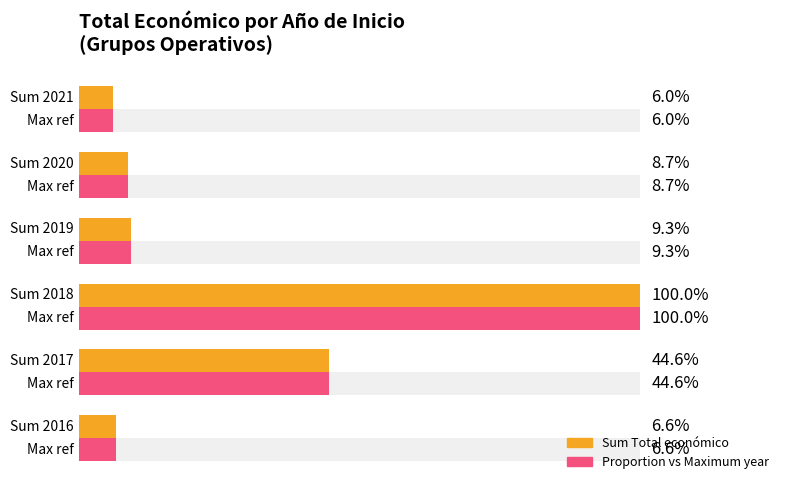

At how many categories does at least one series exceed 3931105?

2